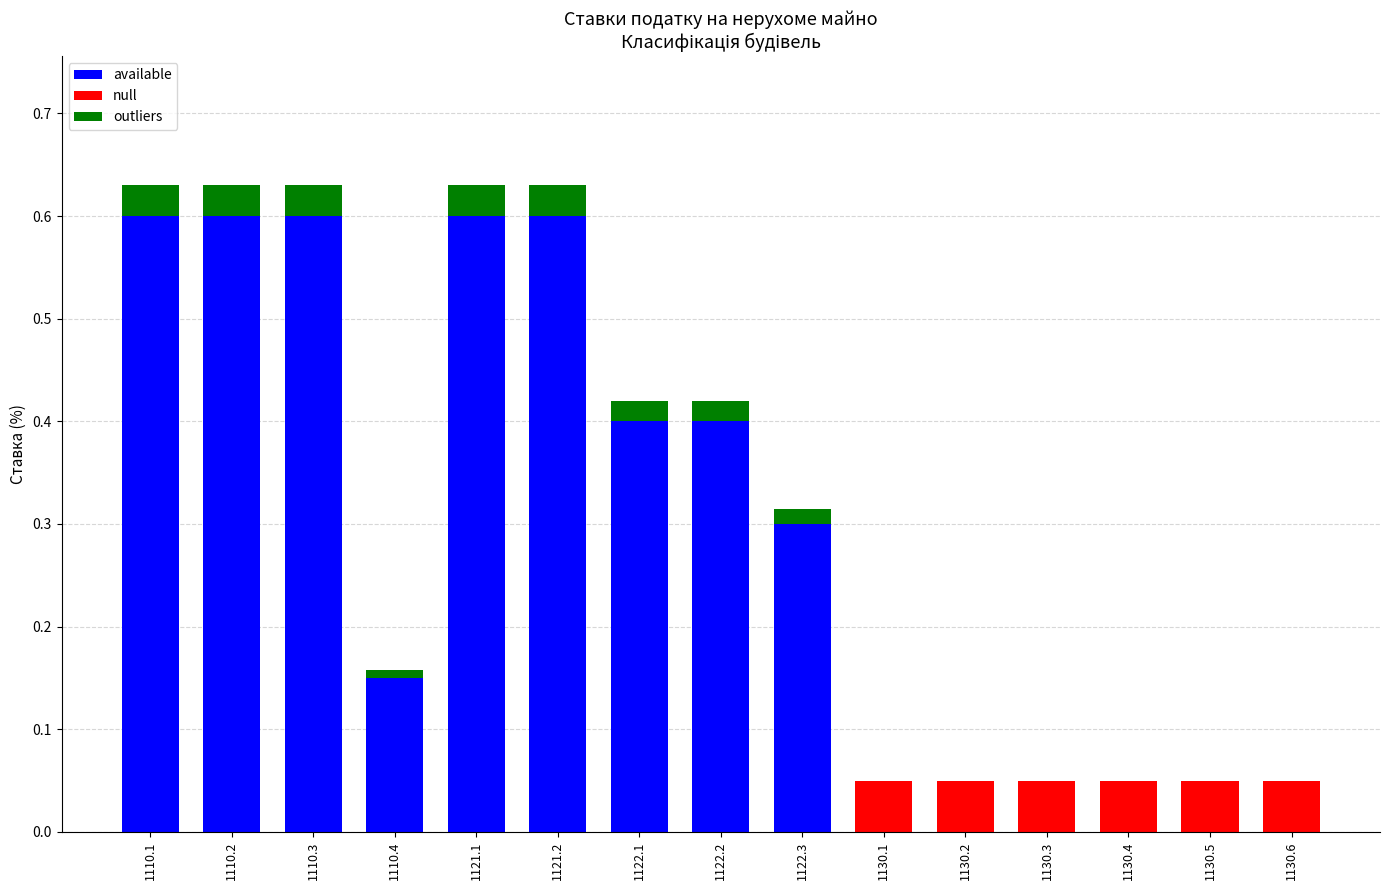

True or false: available has a value of 0.2 at 1122.2.

False